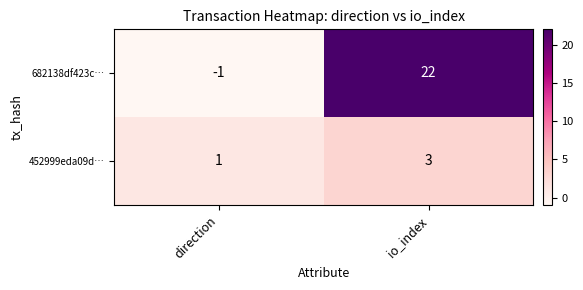

List the series in order of their overall mean, highest first.

682138df423c…, 452999eda09d…